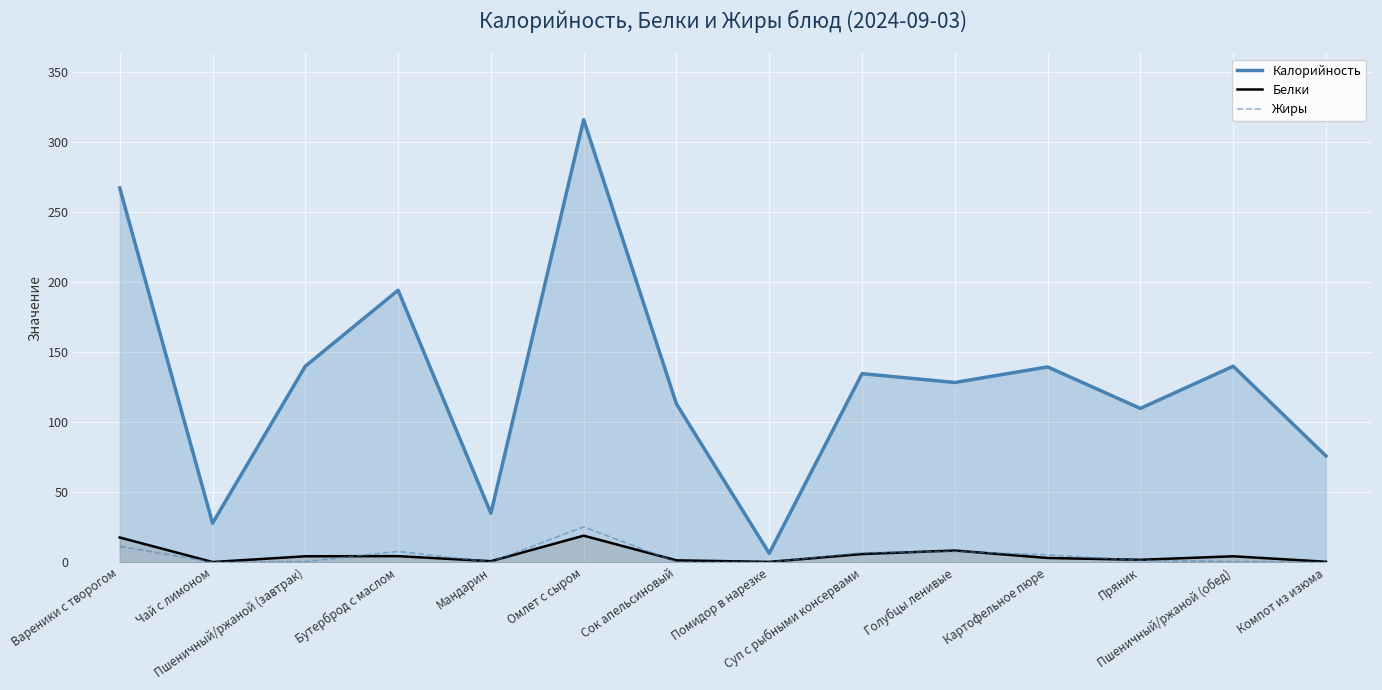

What is the maximum value shown in the chart?

315.8